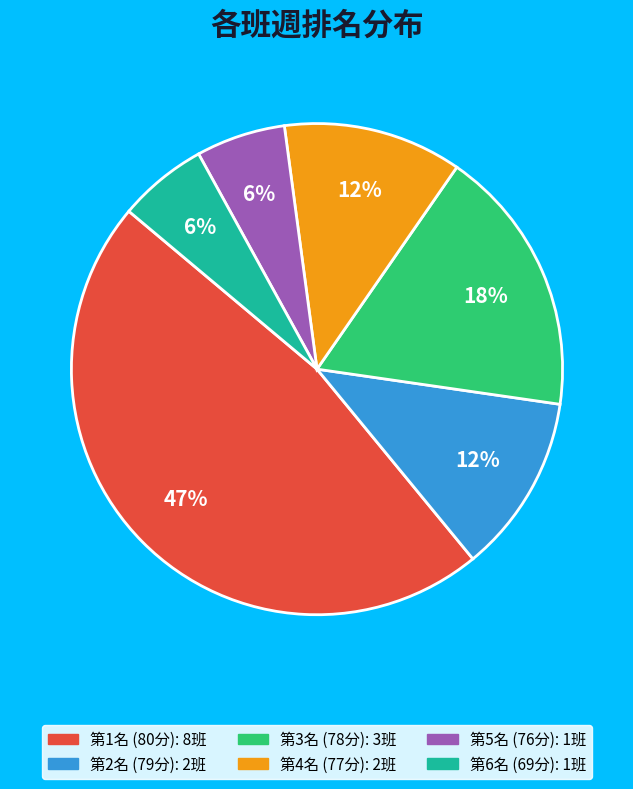

To the nearest percent, what is the average slice percentage?

17%